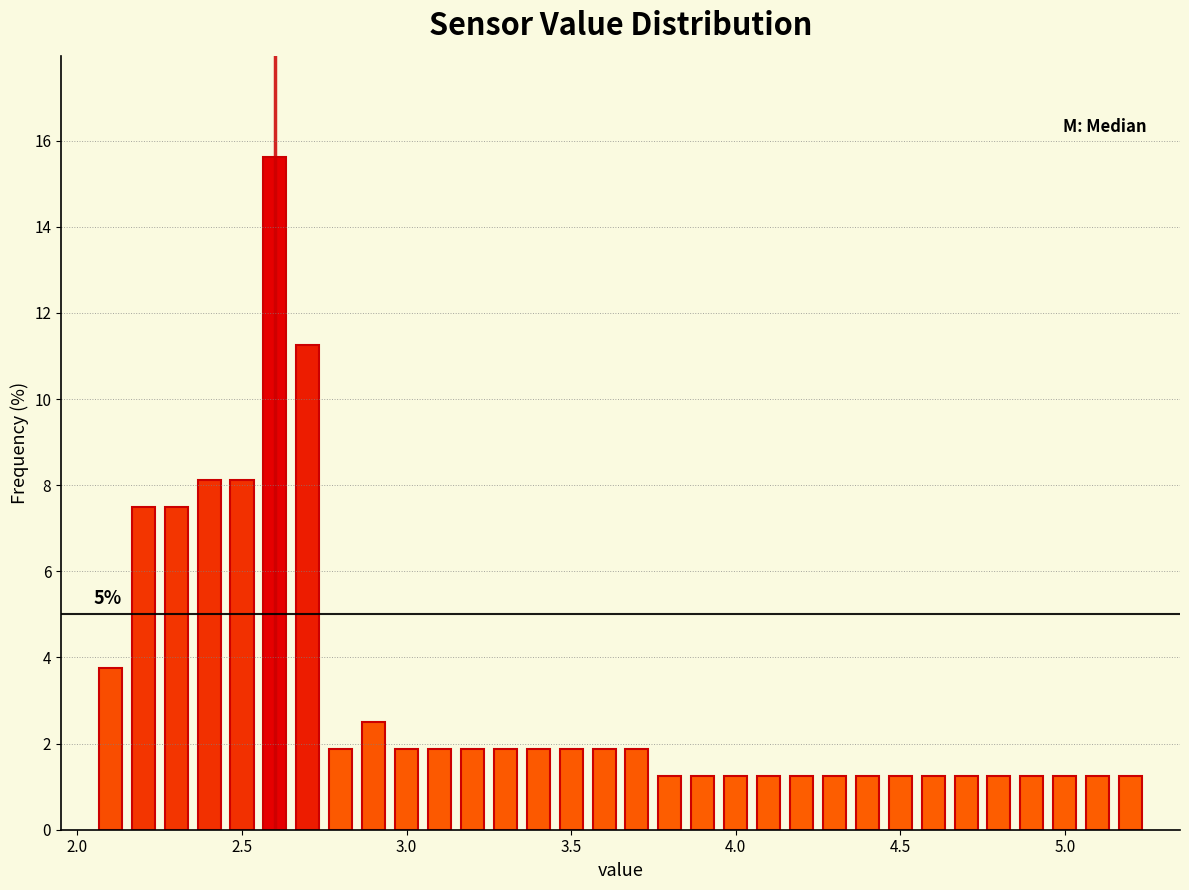

Around what value on the x-axis is the tallest bar? Give the approximate position of its centre, as read against the axis.

2.60